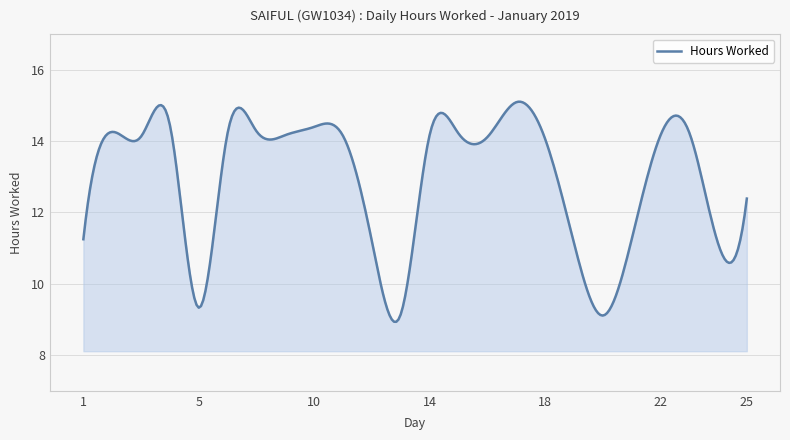

What is the greatest value displayed?

15.1